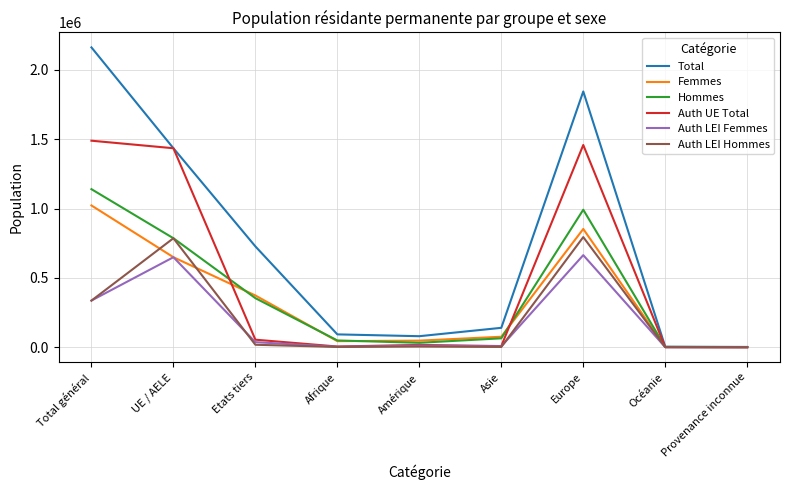

Which series changed the most between Etats tiers and Afrique?

Total